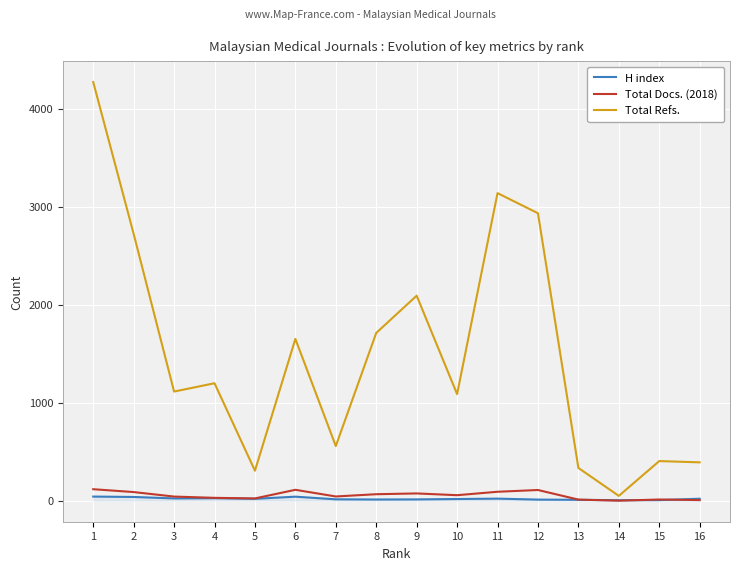

Which series changed the most between 1 and 9?

Total Refs.